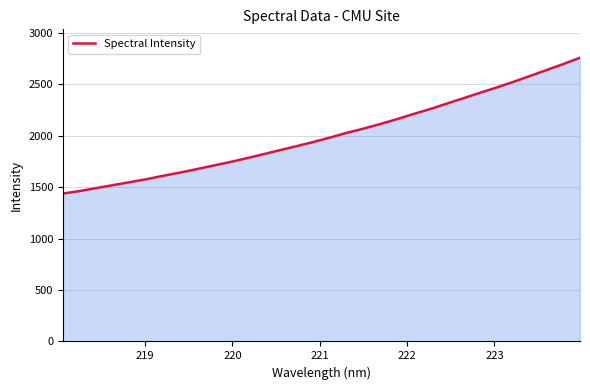

What is the maximum value shown in the chart?

2760.3